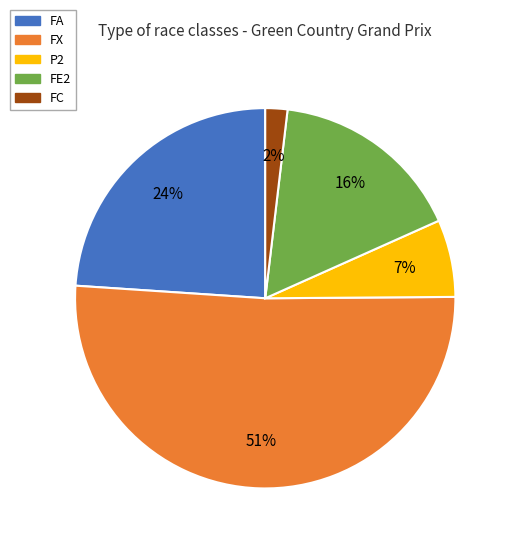

What is the smallest slice in the pie chart?

FC